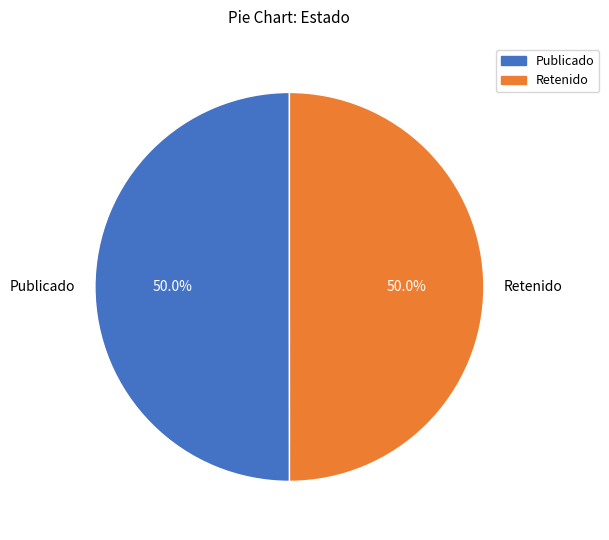

How many segments does this pie chart have?

2